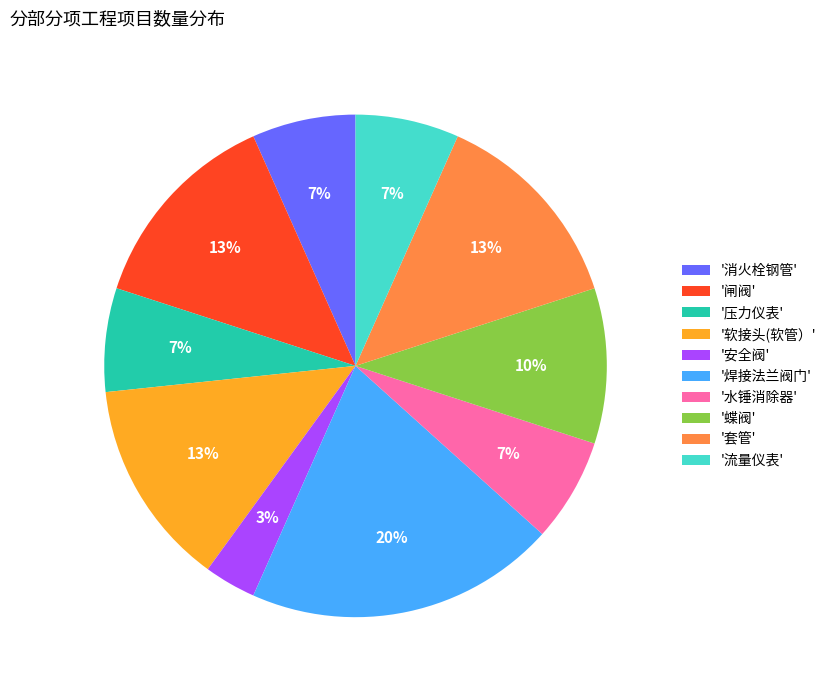

How many segments does this pie chart have?

10